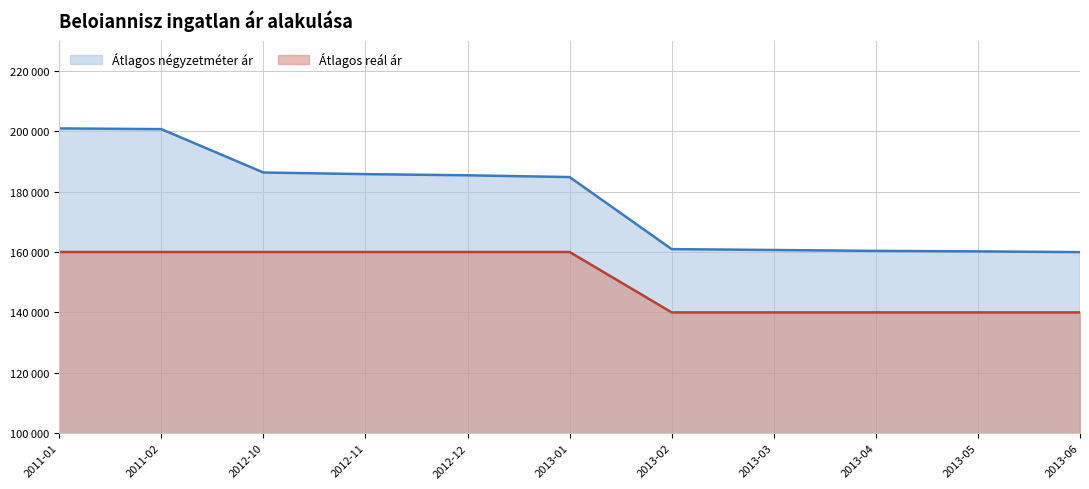

Between 2011-01 and 2013-04, which is larger?

2011-01